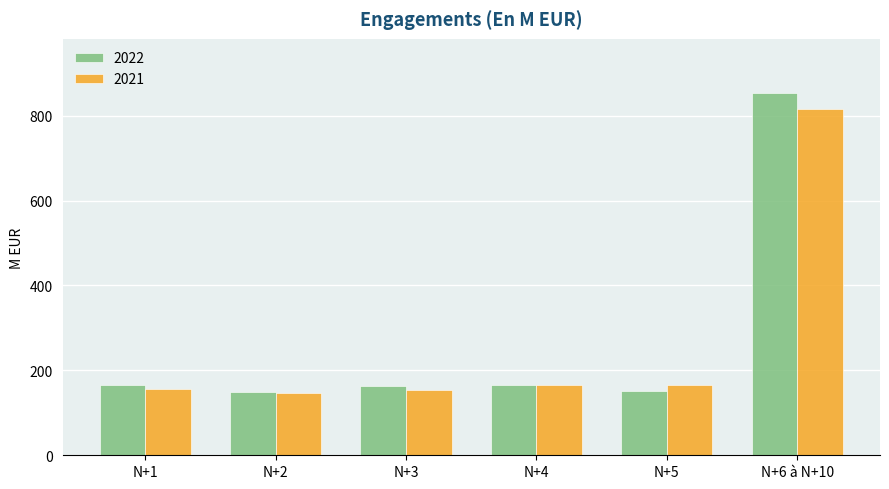

Between N+2 and N+6 à N+10, which series saw the biggest shift?

2022